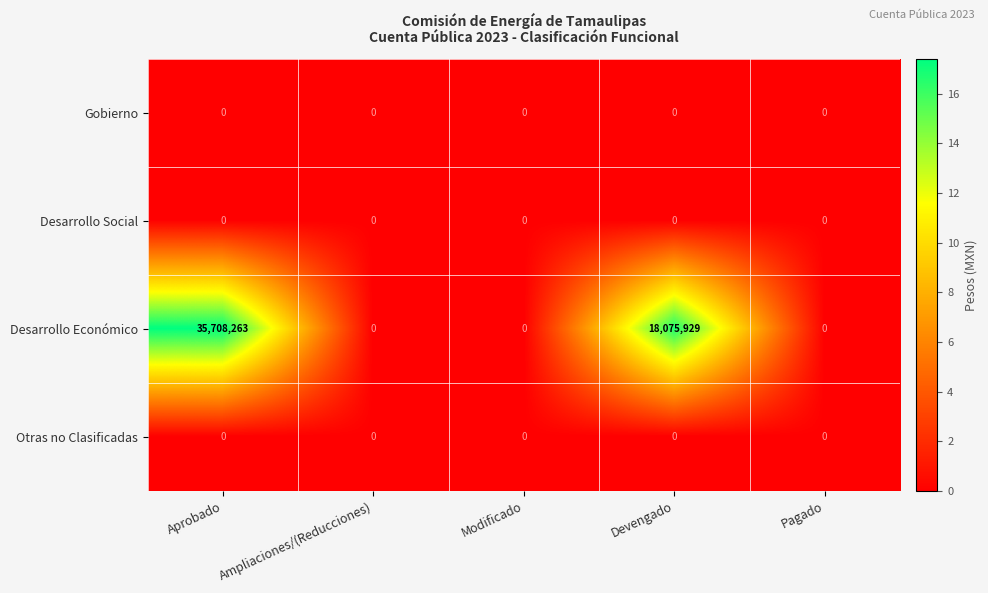

What is the maximum value shown in the chart?

35708263